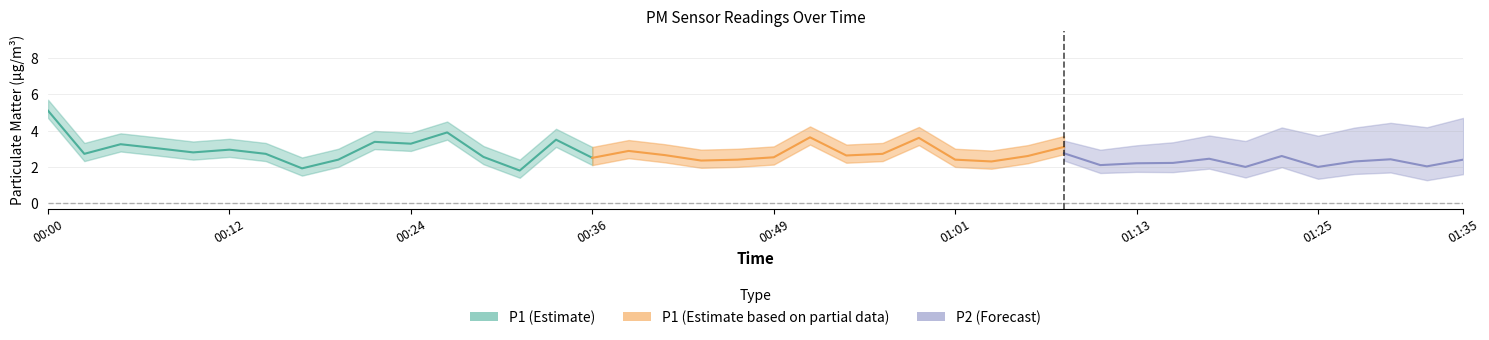

Which label corresponds to the smallest value in the chart?

00:32